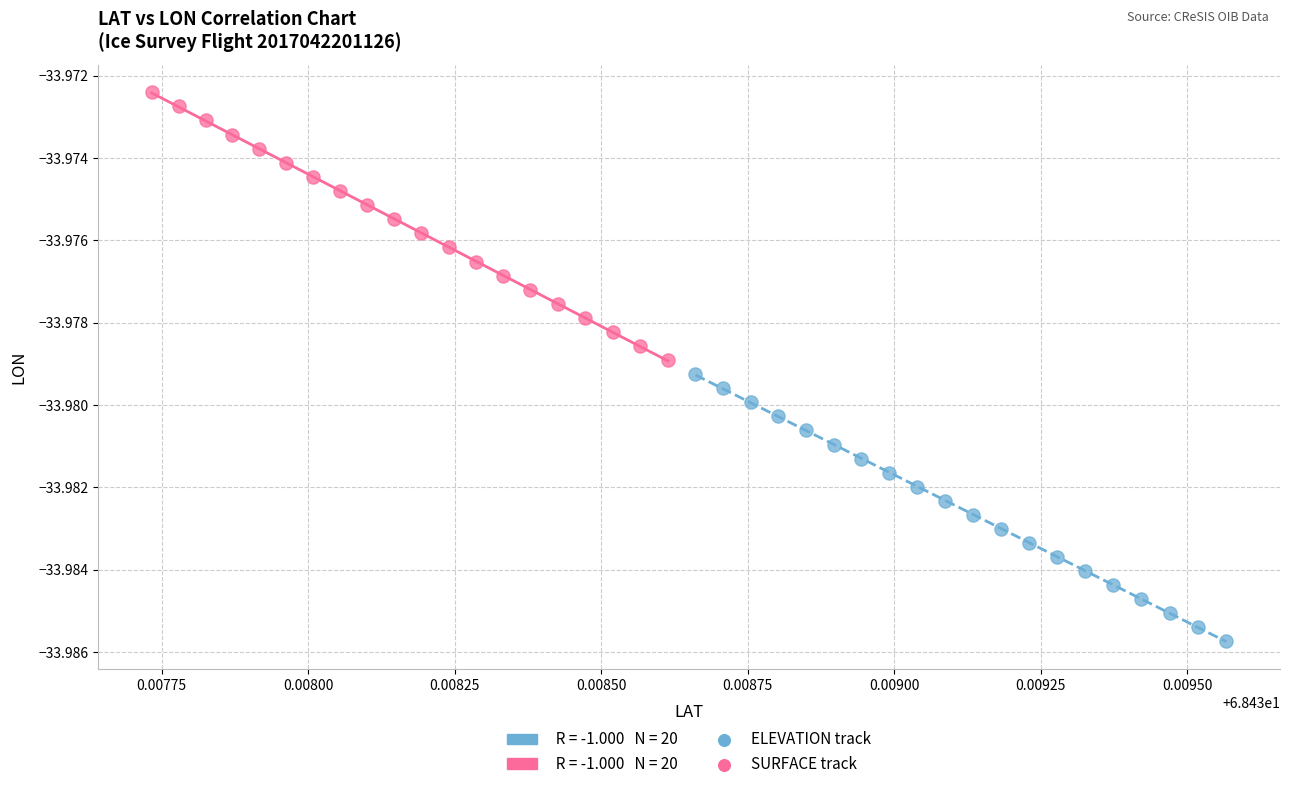

Which series contains the highest Y value?

SURFACE track